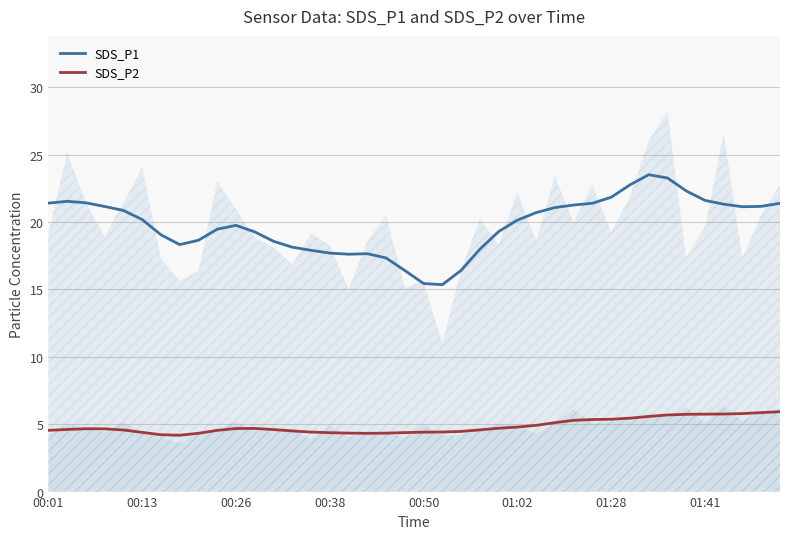

What is the maximum value for SDS_P2?

5.9